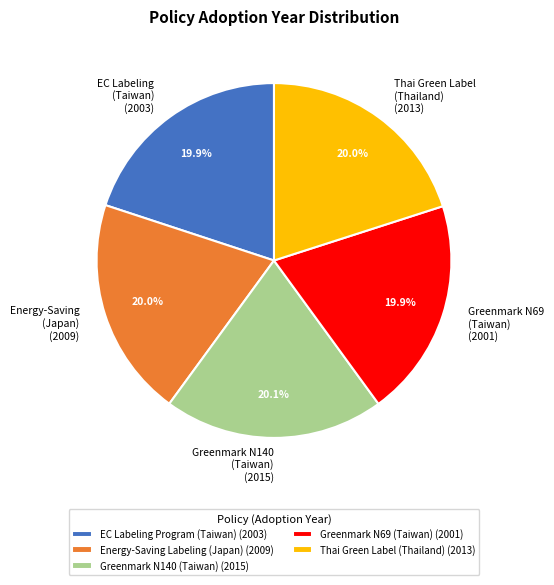

How much of the chart is everything except EC Labeling (Taiwan) (2003)?

80.1%